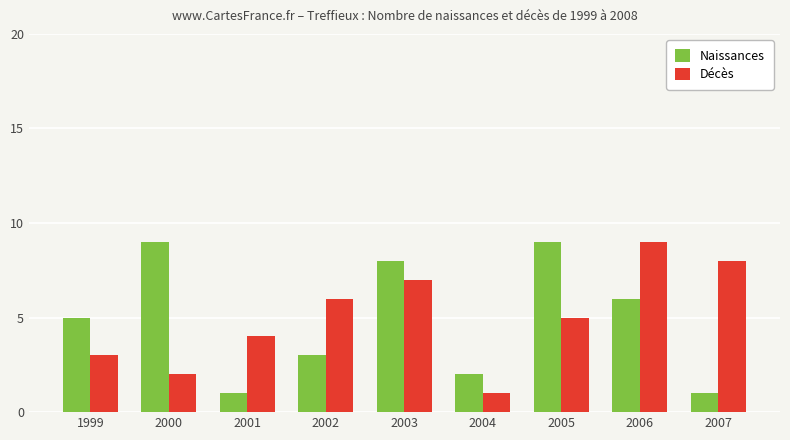

At which label is Décès closest to 5?

2005